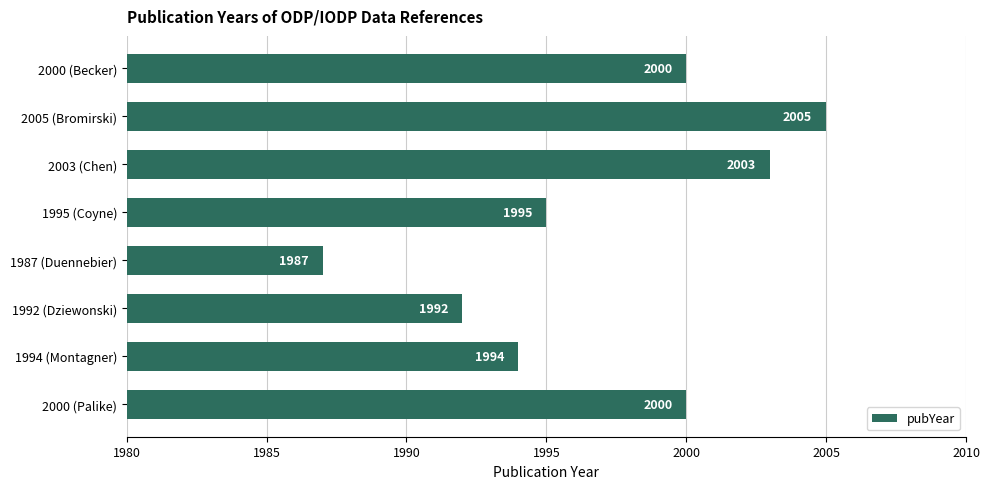

What position from the top is 2003 (Chen)?

3